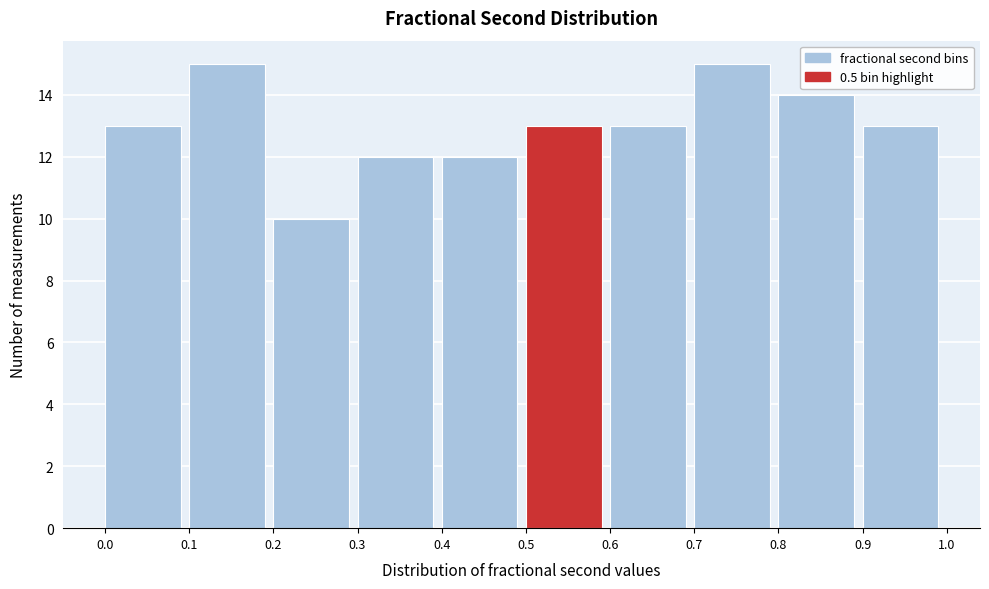

Reading left to right, list every bar in this chart as the range it spans on the x-axis followed by its height. The values are not printed on the chart, so give them approximately, as read against the axis.

0.0 to 0.1: 13
0.1 to 0.2: 15
0.2 to 0.3: 10
0.3 to 0.4: 12
0.4 to 0.5: 12
0.5 to 0.6: 13
0.6 to 0.7: 13
0.7 to 0.8: 15
0.8 to 0.9: 14
0.9 to 1.0: 13